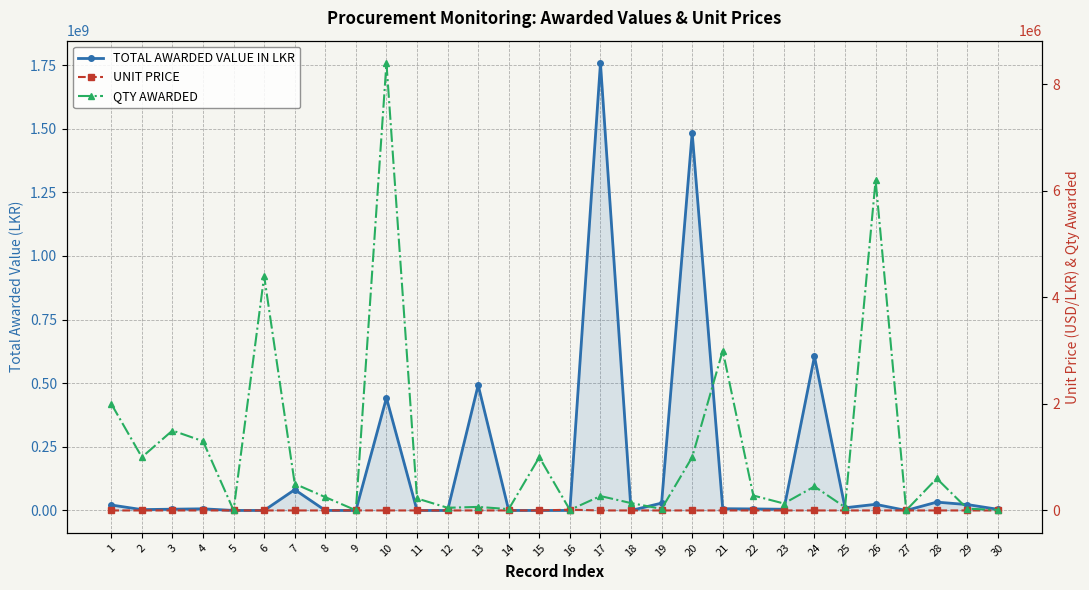

Does the chart have visible grid lines?

Yes